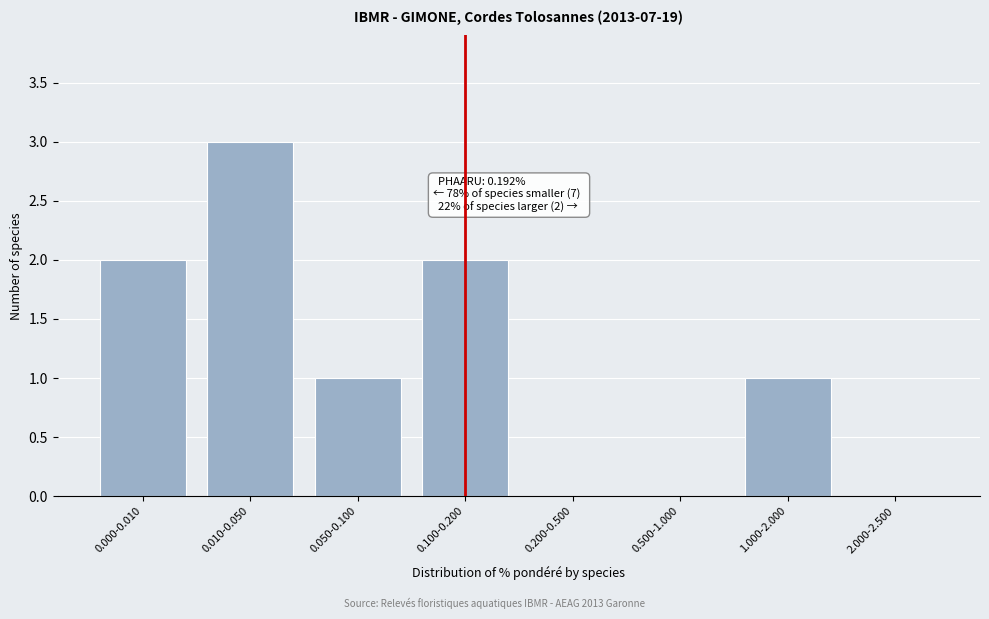

Reading right to left, list all the values displayed in this chart.

2.000-2.500=0	1.000-2.000=1	0.500-1.000=0	0.200-0.500=0	0.100-0.200=2	0.050-0.100=1	0.010-0.050=3	0.000-0.010=2